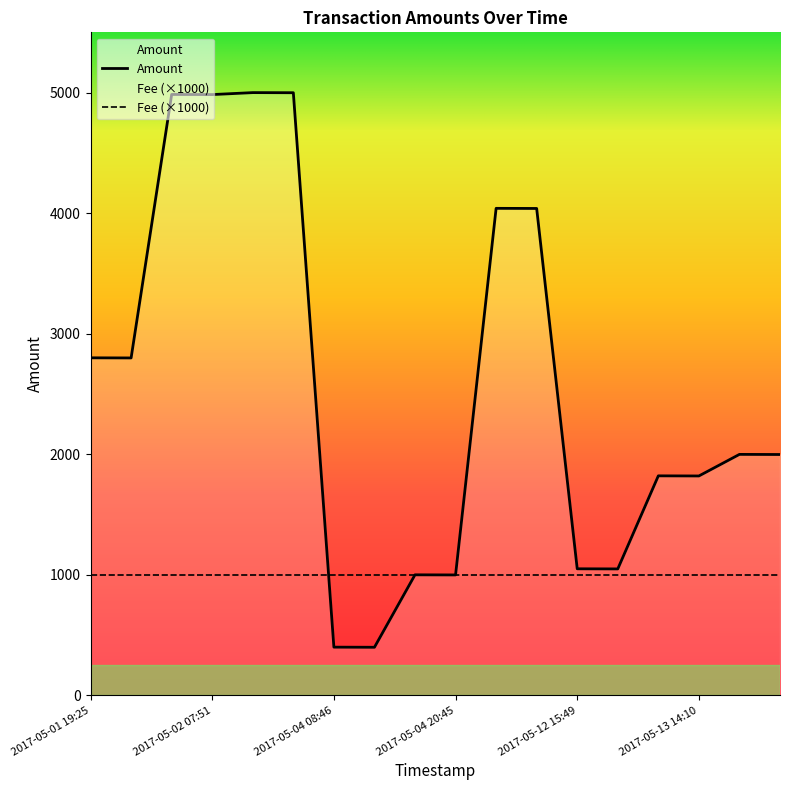

What is the change in value from 2017-05-04 20:45 to 2017-05-12 16:26?

+50.0